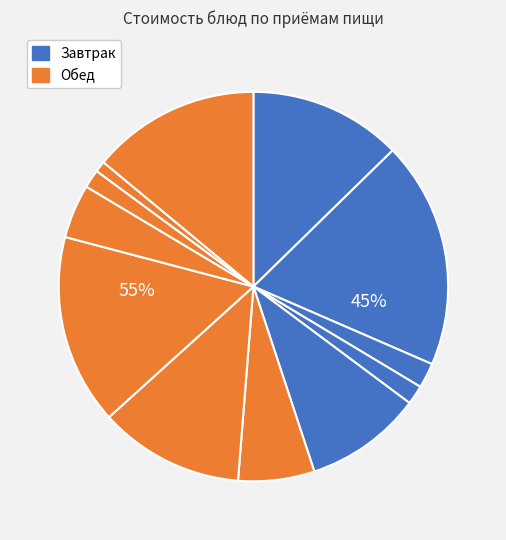

Is there a majority slice in this chart?

No